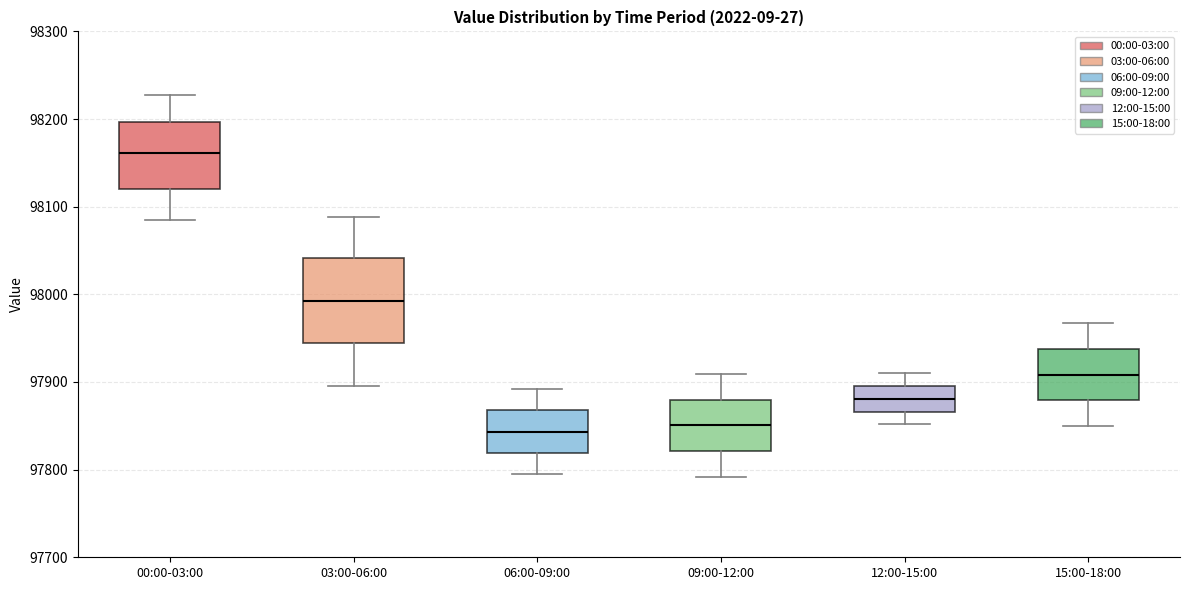

Reading left to right, read every box against the y-axis: the position of its median line, the range the box covers, and the ends of its whiskers. The values are not printed on the chart, so give them approximately, as read against the axis.

00:00-03:00: median 98160, box 98120 to 98200, whiskers 98090 to 98230
03:00-06:00: median 97990, box 97940 to 98040, whiskers 97900 to 98090
06:00-09:00: median 97840, box 97820 to 97870, whiskers 97790 to 97890
09:00-12:00: median 97850, box 97820 to 97880, whiskers 97790 to 97910
12:00-15:00: median 97880, box 97870 to 97900, whiskers 97850 to 97910
15:00-18:00: median 97910, box 97880 to 97940, whiskers 97850 to 97970